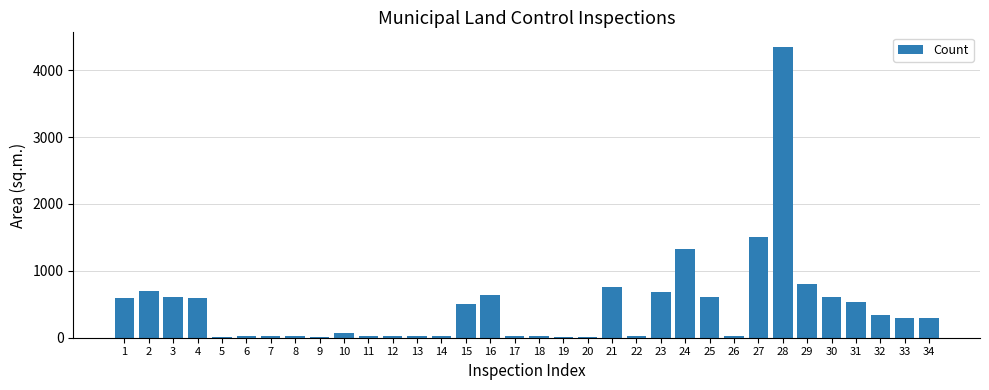

At which label is the value closest to 2178?

27